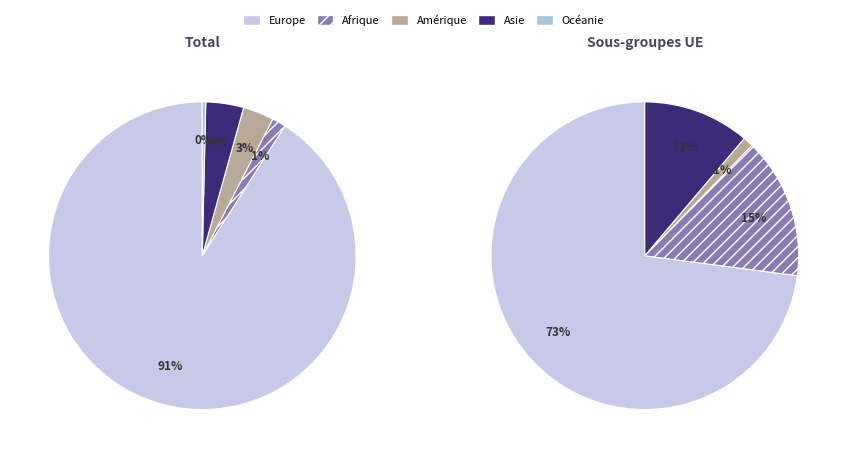

To the nearest percent, what is the combined percentage of Europe and Océanie?

91%